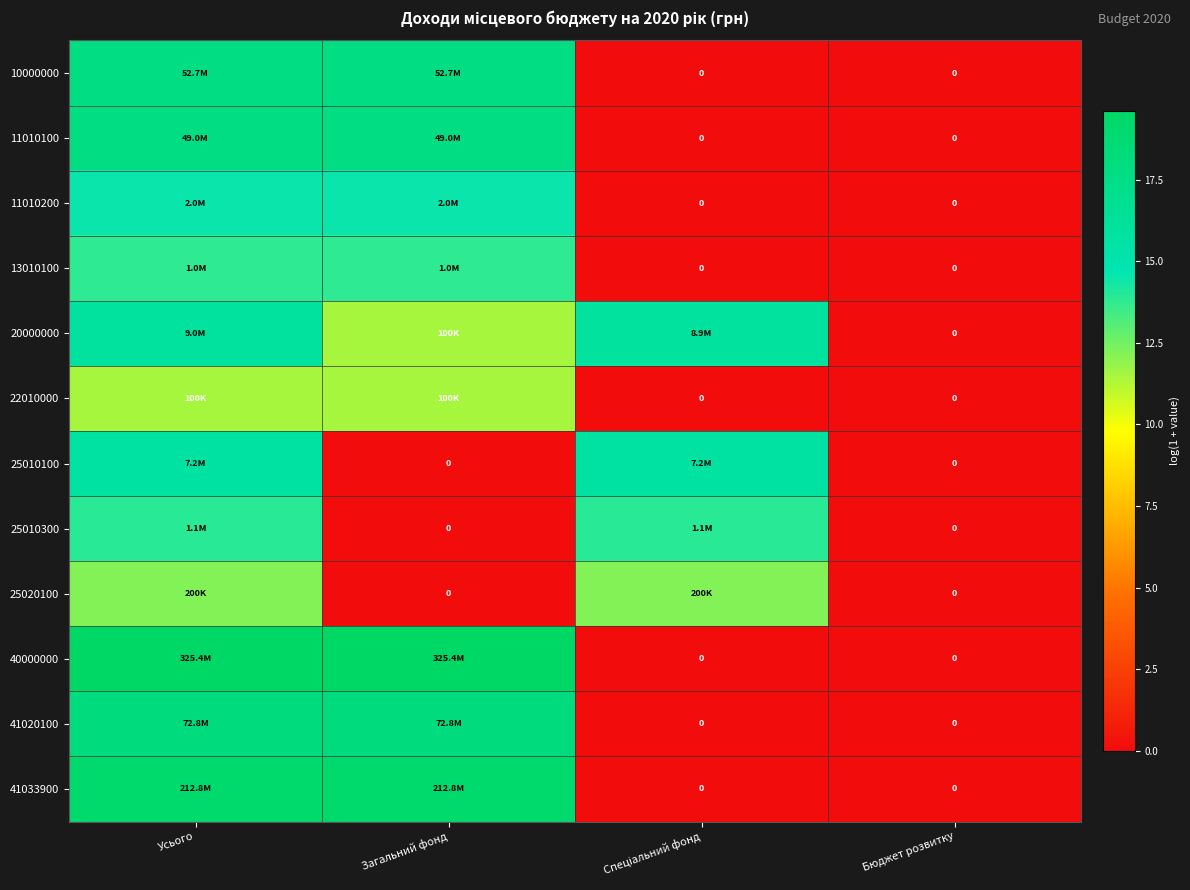

At which category is the sum across all series the highest?

Усього